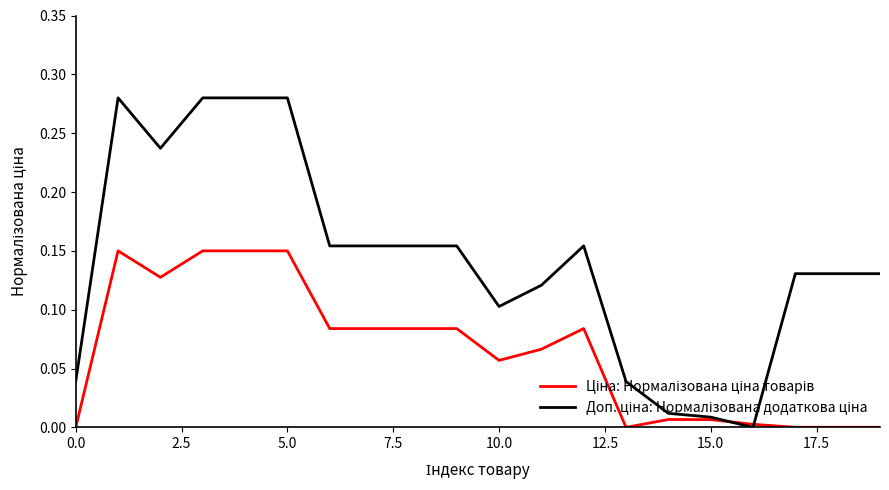

Between which two adjacent categories do Доп. ціна: Нормалізована додаткова ціна and Ціна: Нормалізована ціна товарів first intersect?

15 and 16